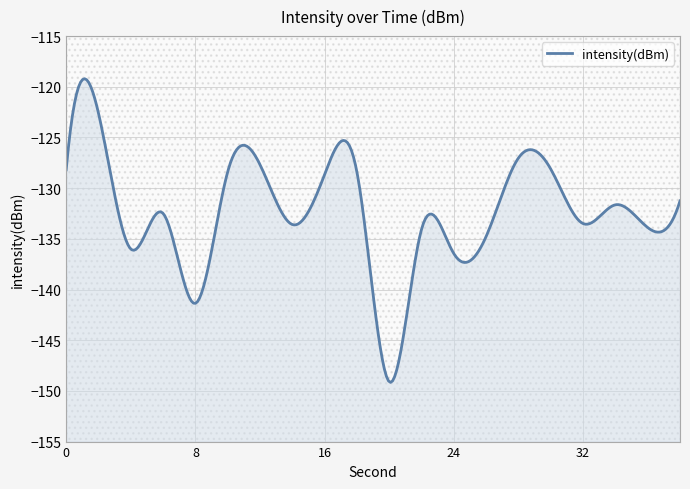

Rank the categories by value from lowest to highest.

20, 8, 24, 4, 26, 22, 36, 14, 32, 6, 34, 38, 16, 18, 10, 0, 30, 12, 28, 2